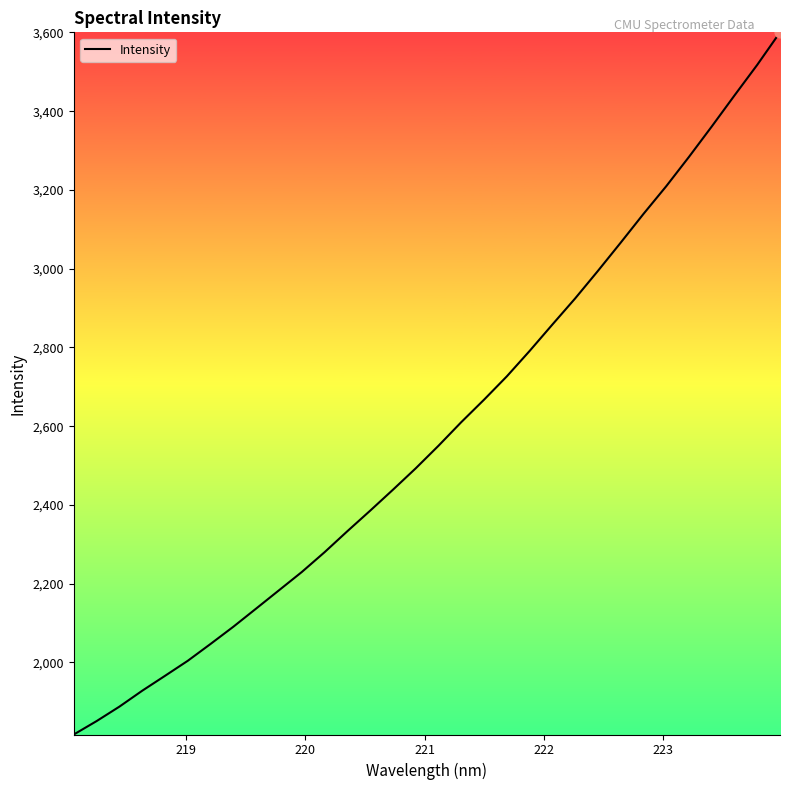

What is the maximum value shown in the chart?

3600.2